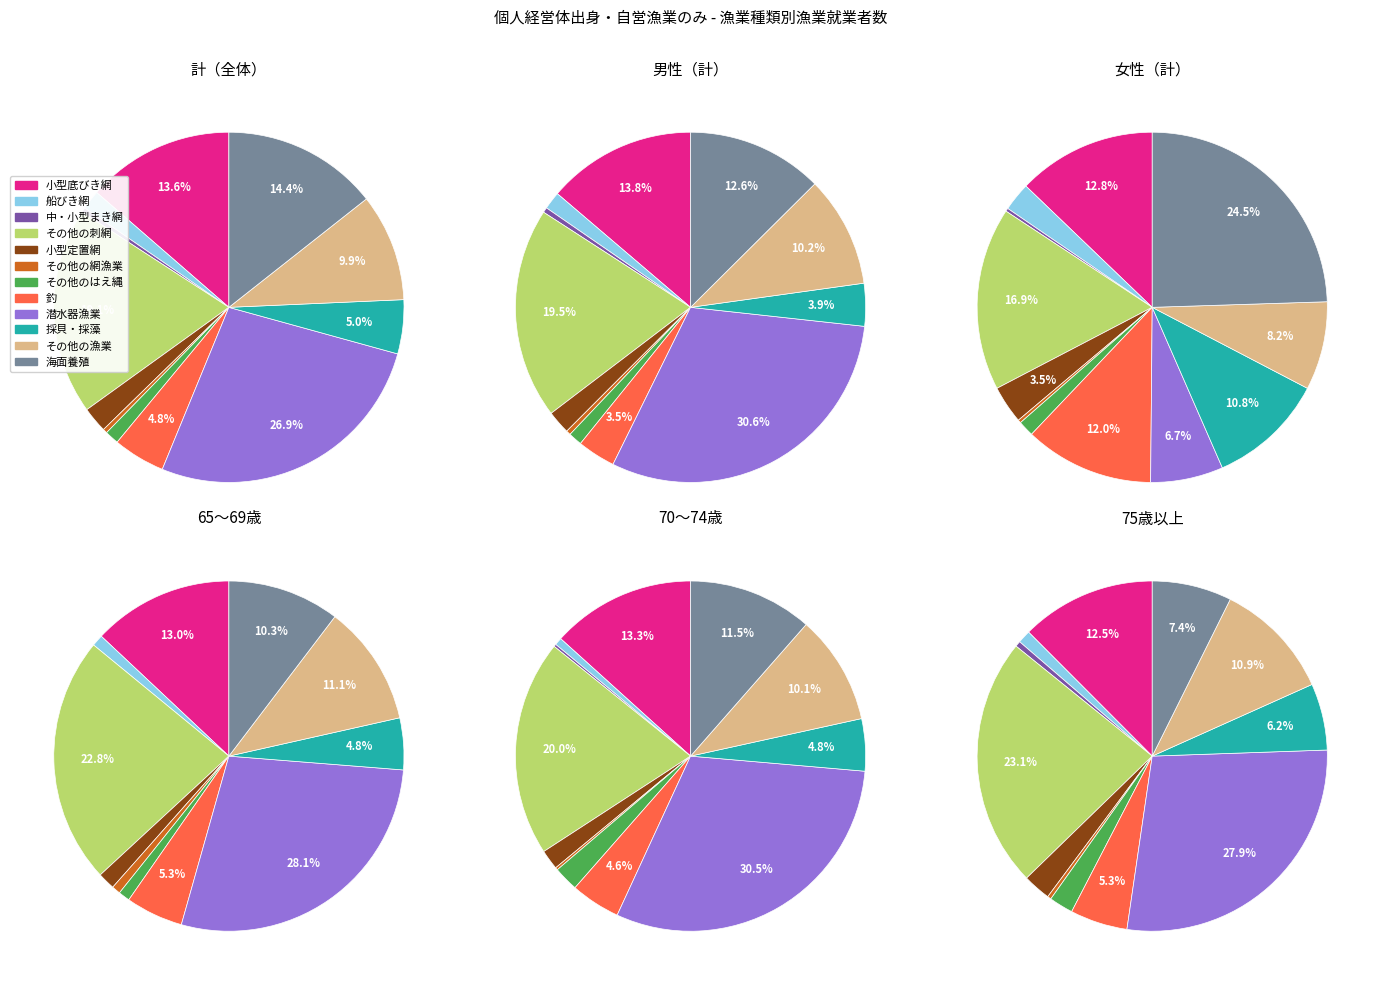

What percentage do 9 and 10 together represent?

17.3%